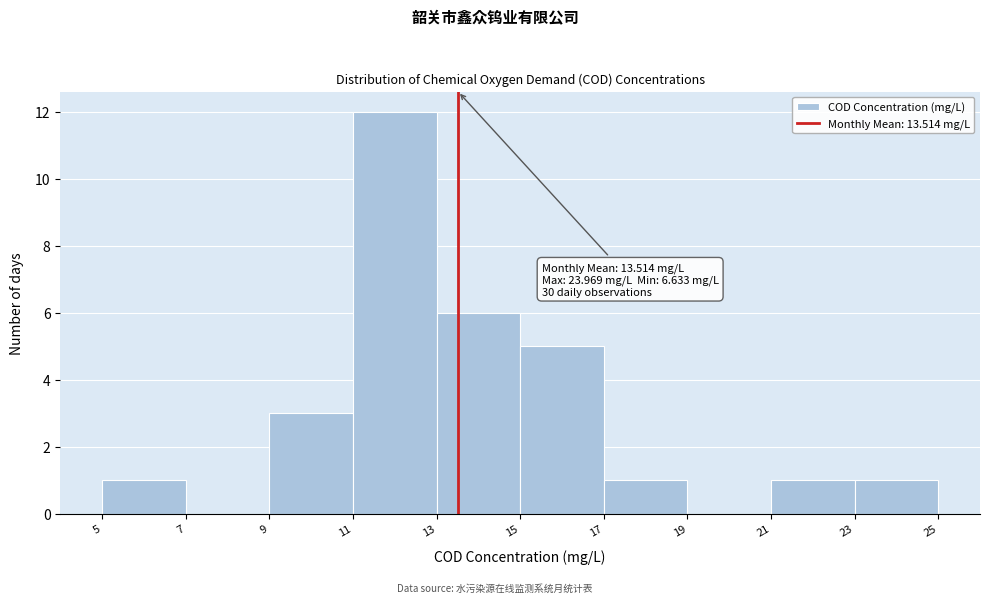

Over which range of the x-axis is the bar tallest?

11 to 13